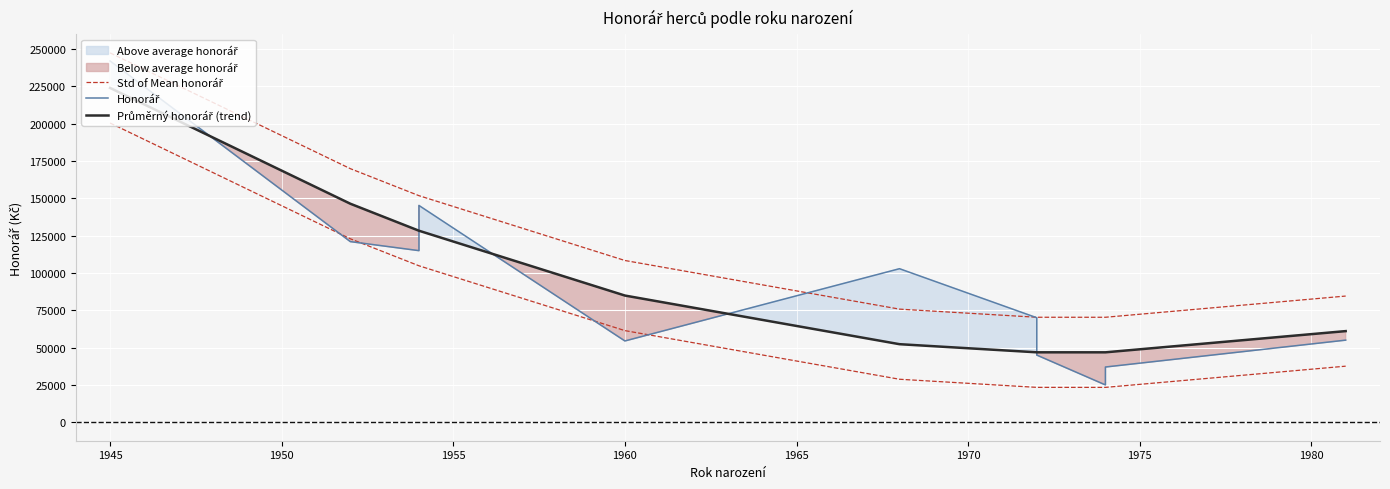

True or false: Honorář and Průměrný honorář (trend) intersect in this chart.

True